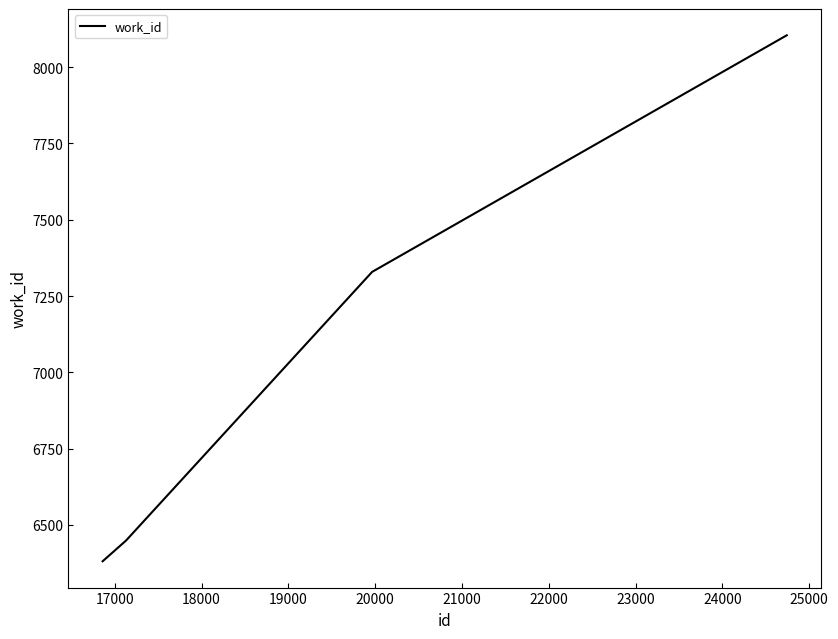

What is the minimum value shown in the chart?

6381